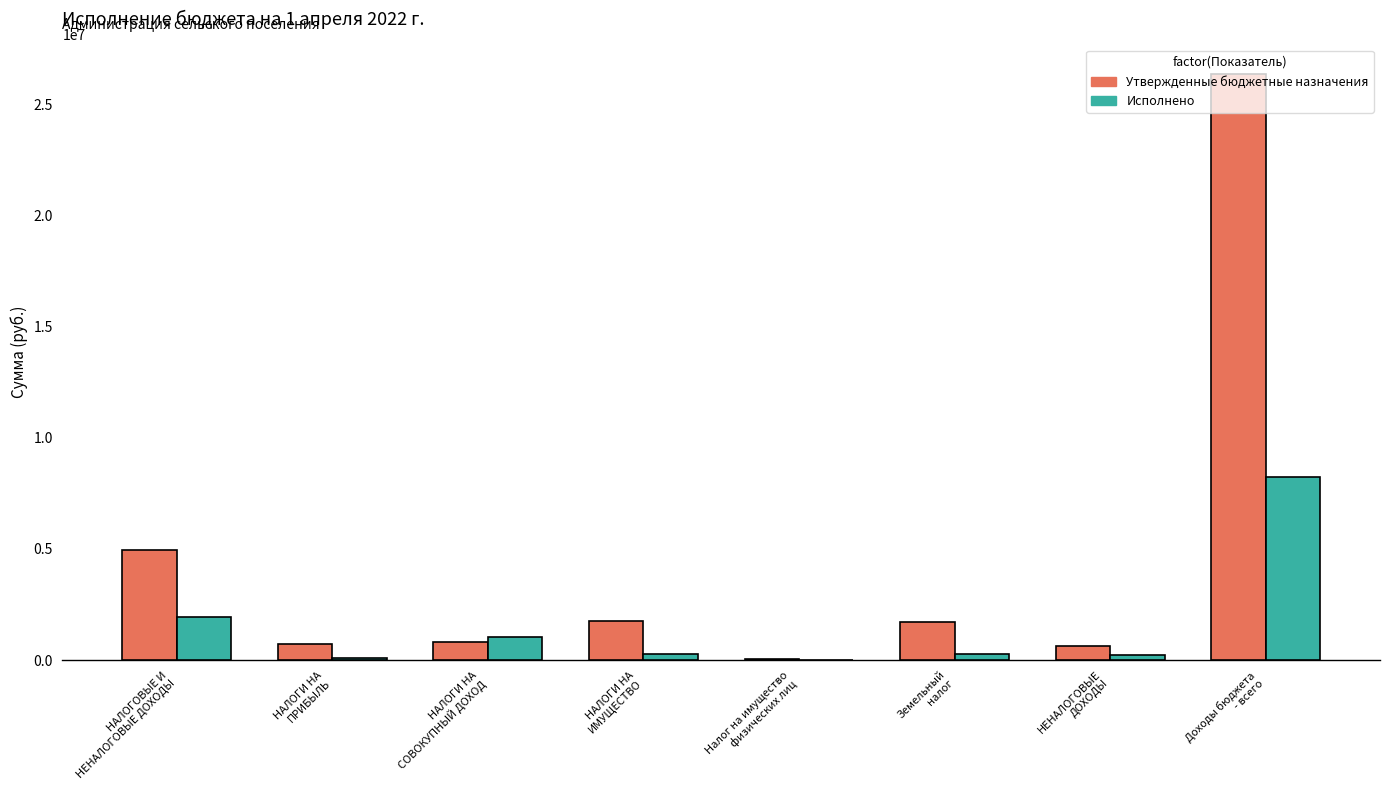

Which series has the largest total across all categories?

Утвержденные бюджетные назначения